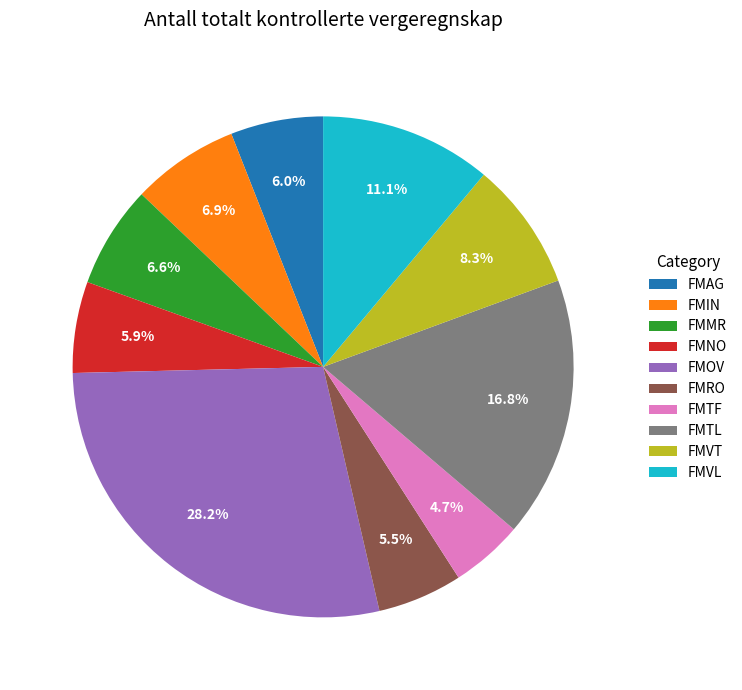

To the nearest percent, what portion does FMTL represent?

17%